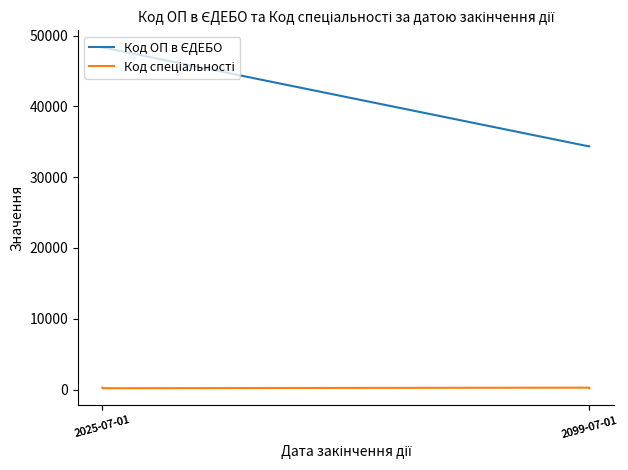

Is this an area chart (filled region under the line)?

No